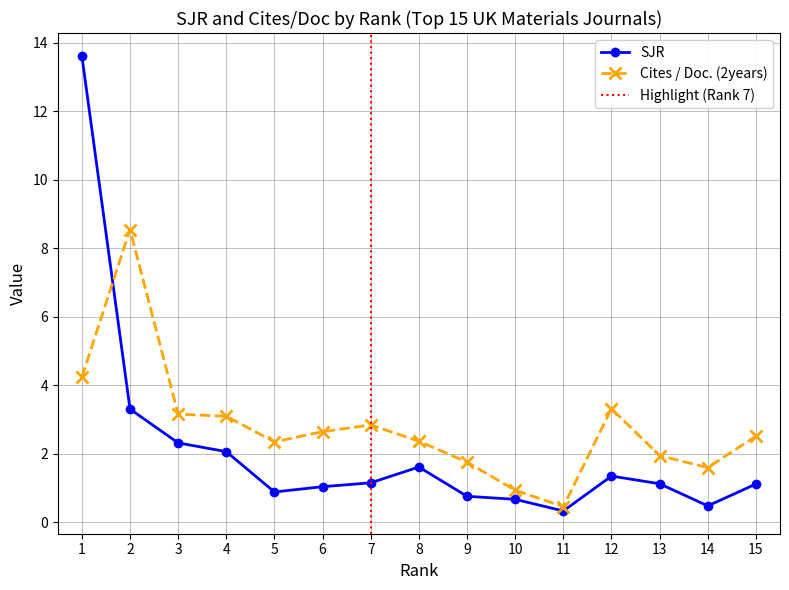

In SJR, how many points are higher than both neighbors (excluding endpoints)?

2